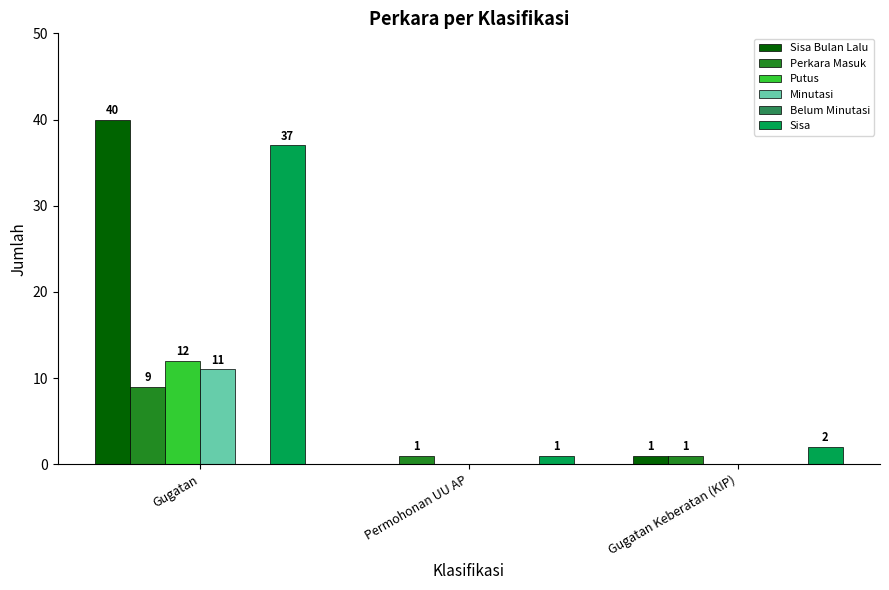

Is it true that Sisa Bulan Lalu equals 1 at Gugatan Keberatan (KIP)?

True